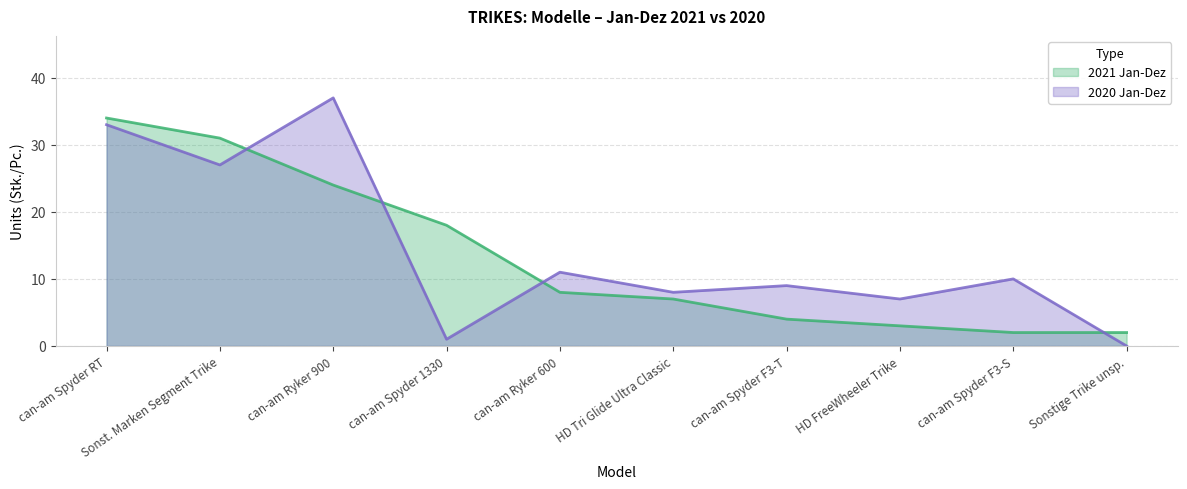

What is the label of the 1st point from the right?

Sonstige Trike unsp.